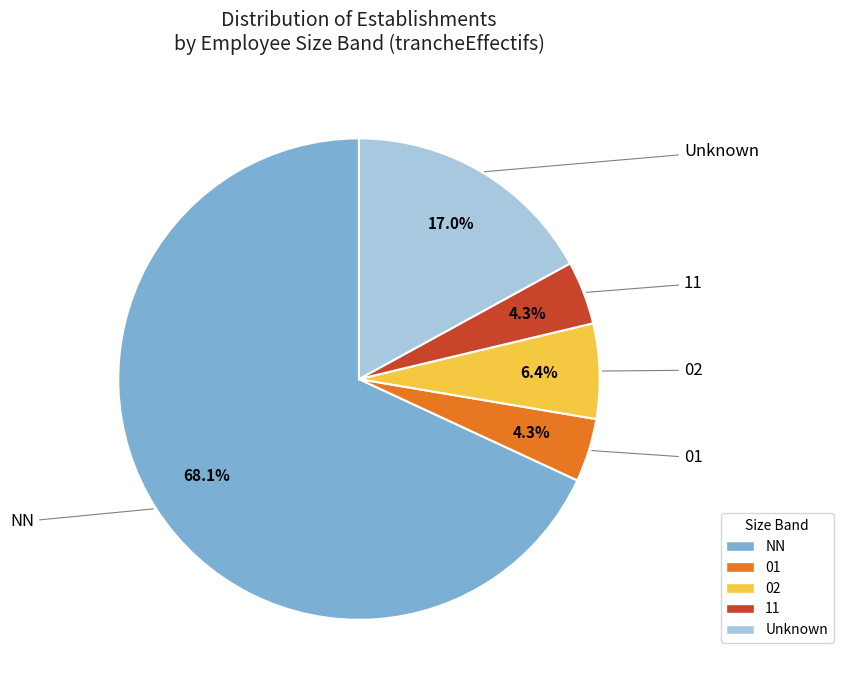

Which slice is the largest?

NN